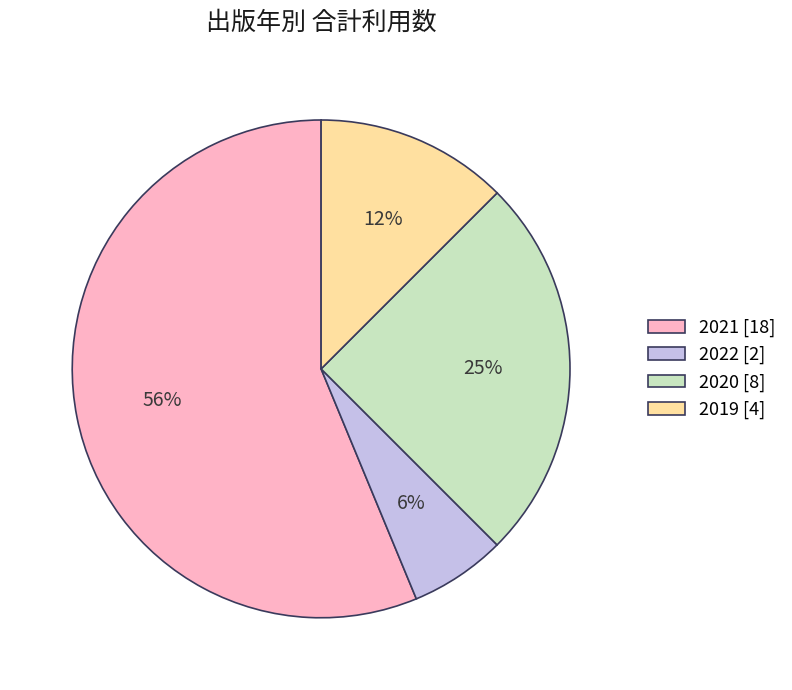

To the nearest percent, what portion does 2020 [8] represent?

25%